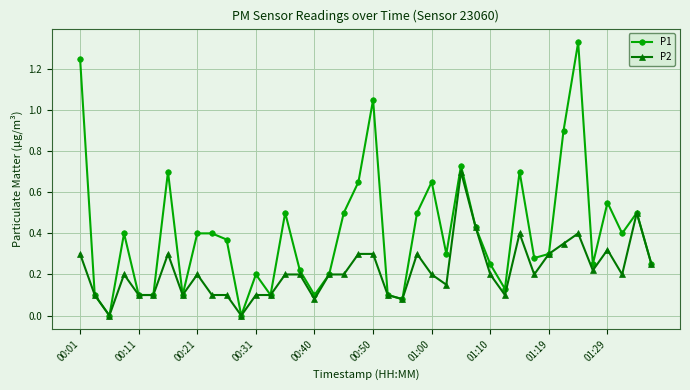

How many lines are shown in the chart?

2